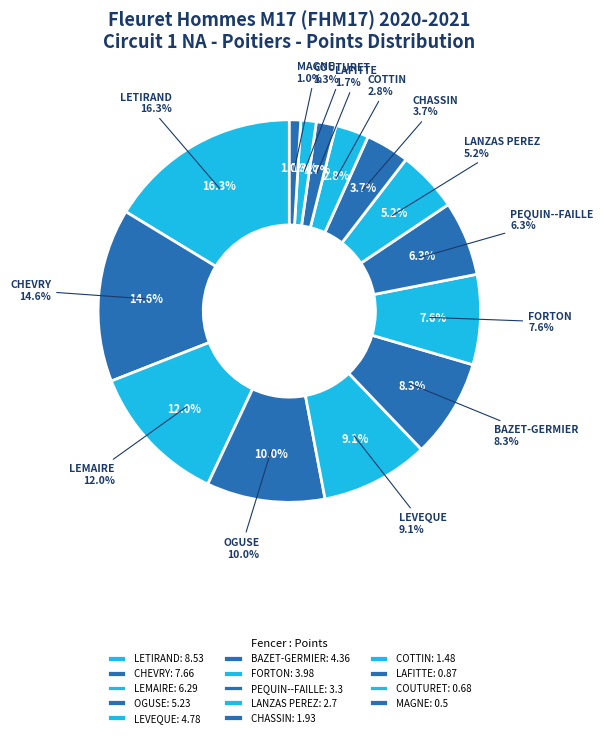

Rank the categories by value from highest to lowest.

LETIRAND, CHEVRY, LEMAIRE, OGUSE, LEVEQUE, BAZET-GERMIER, FORTON, PEQUIN--FAILLE, LANZAS PEREZ, CHASSIN, COTTIN, LAFITTE, COUTURET, MAGNE